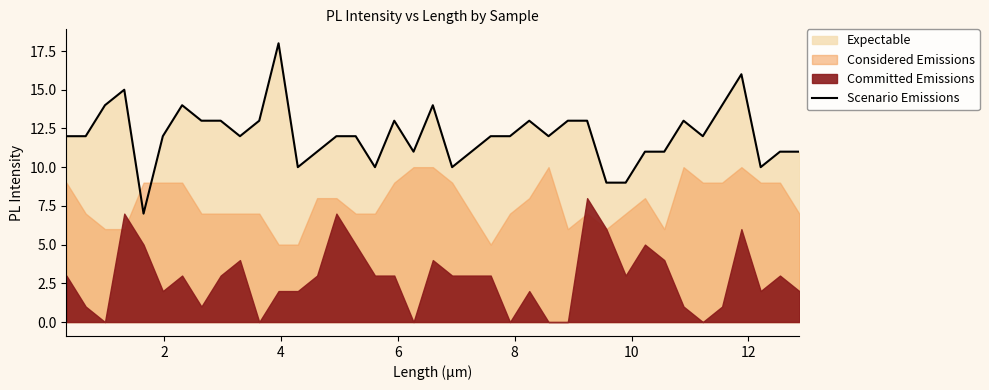

How many interior local valleys (lower than both neighbors) does the data have?

9